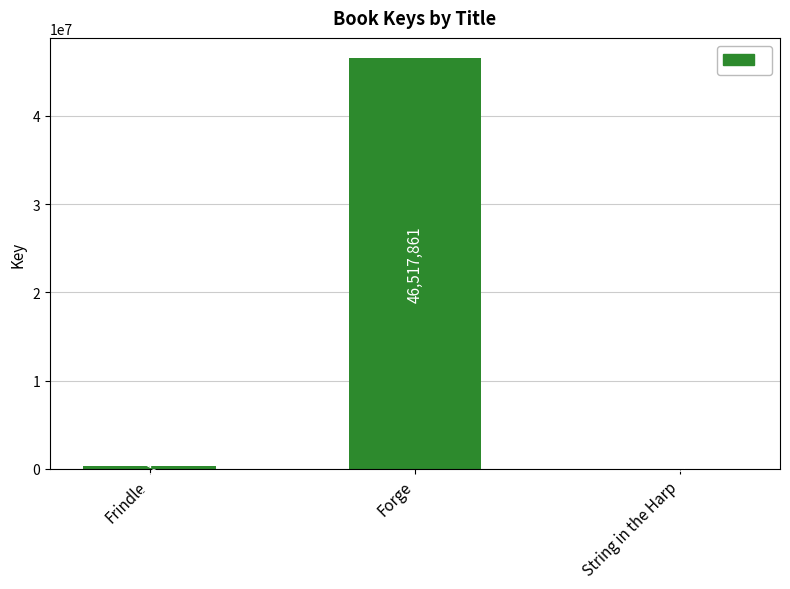

What is the sum of the values at String in the Harp and Frindle?

343076